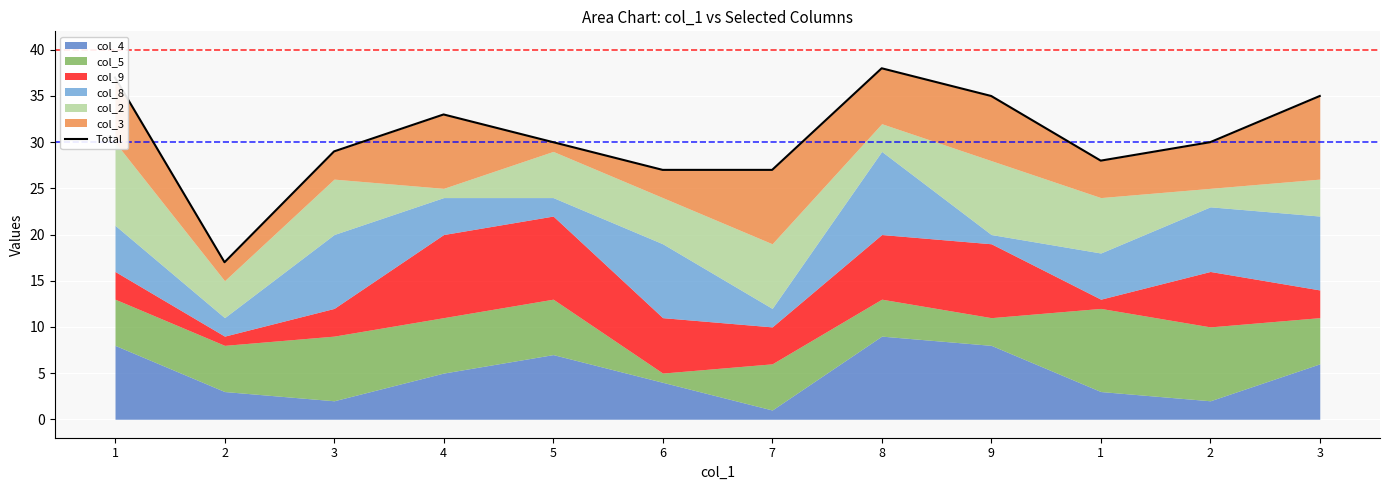

What is the label of the 10th point from the left?

1